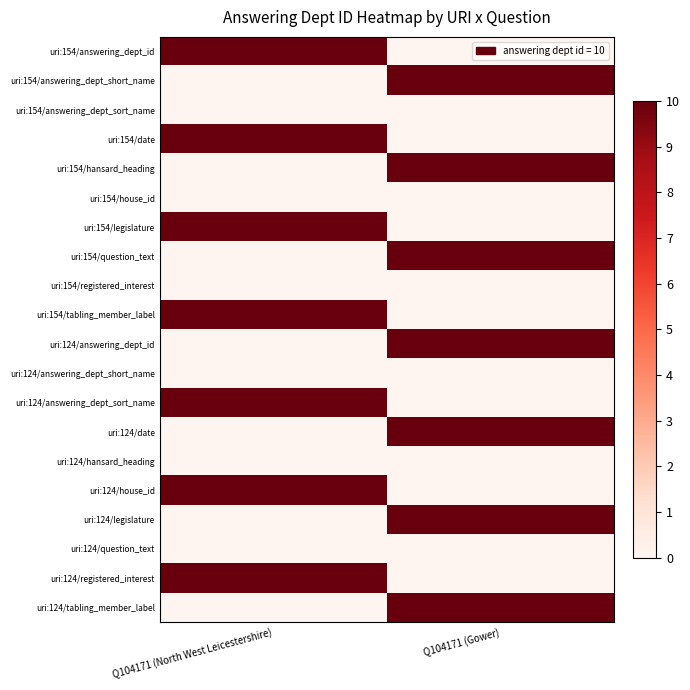

Rank the series by their maximum value, from lowest to highest.

uri:154/answering_dept_sort_name, uri:154/house_id, uri:154/registered_interest, uri:124/answering_dept_short_name, uri:124/hansard_heading, uri:124/question_text, uri:154/answering_dept_id, uri:154/answering_dept_short_name, uri:154/date, uri:154/hansard_heading, uri:154/legislature, uri:154/question_text, uri:154/tabling_member_label, uri:124/answering_dept_id, uri:124/answering_dept_sort_name, uri:124/date, uri:124/house_id, uri:124/legislature, uri:124/registered_interest, uri:124/tabling_member_label